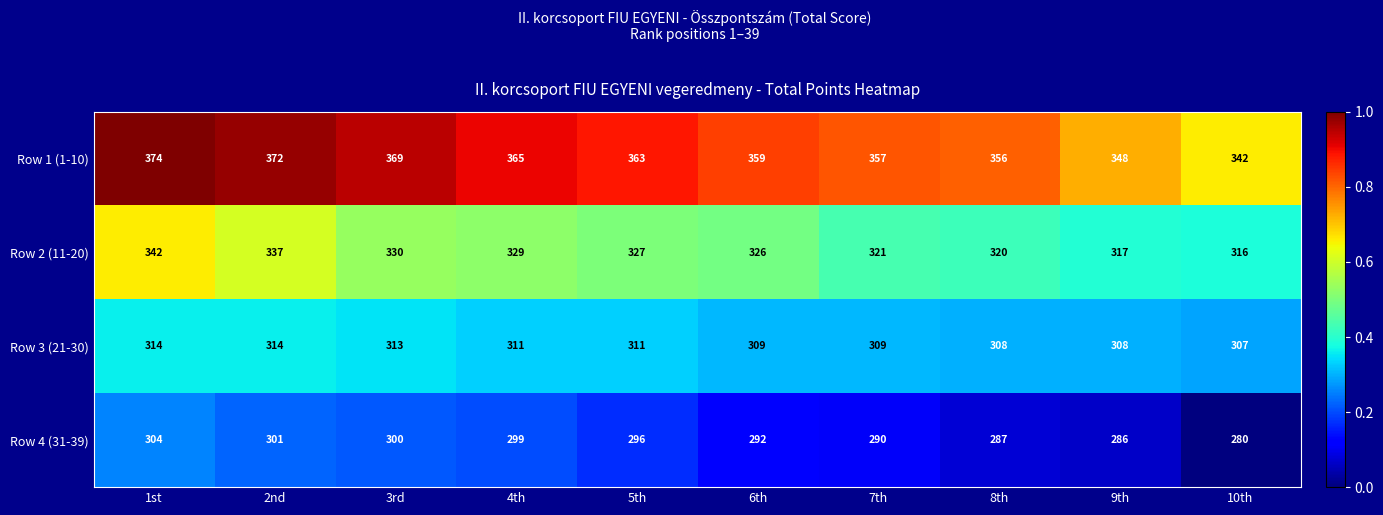

At which category is the sum across all series the highest?

1st